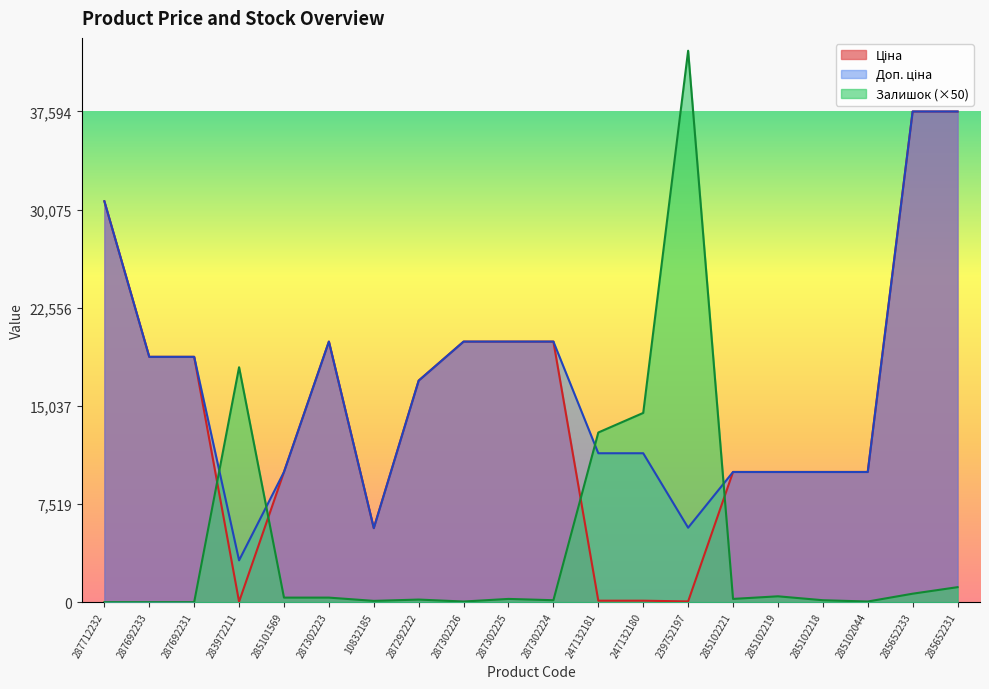

Reading right to left, list all the values displayed in this chart.

Ціна: 285652231=37593.6	285652233=37593.6	285102044=9975.0	285102218=9975.0	285102219=9975.0	285102221=9975.0	239752197=57.0	247132180=114.1	247132181=114.1	287302224=19964.2	287302225=19964.2	287302226=19964.2	287292222=16976.3	10832185=5673.8	287302223=19964.2	285101569=9975.0	283972211=32.0	287692231=18796.8	287692233=18796.8	287712232=30717.1
Доп. ціна: 285652231=37593.6	285652233=37593.6	285102044=9975.0	285102218=9975.0	285102219=9975.0	285102221=9975.0	239752197=5705.0	247132180=11410.0	247132181=11410.0	287302224=19964.2	287302225=19964.2	287302226=19964.2	287292222=16976.3	10832185=5673.8	287302223=19964.2	285101569=9975.0	283972211=3205.0	287692231=18796.8	287692233=18796.8	287712232=30717.1
Залишок: 285652231=1150.0	285652233=650.0	285102044=50.0	285102218=150.0	285102219=450.0	285102221=250.0	239752197=42250.0	247132180=14500.0	247132181=13000.0	287302224=150.0	287302225=250.0	287302226=50.0	287292222=200.0	10832185=100.0	287302223=350.0	285101569=350.0	283972211=18000.0	287692231=0.0	287692233=0.0	287712232=0.0